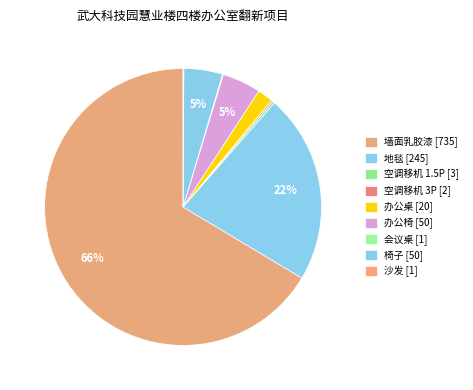

Does 墙面乳胶漆 account for over 50% of the chart?

Yes